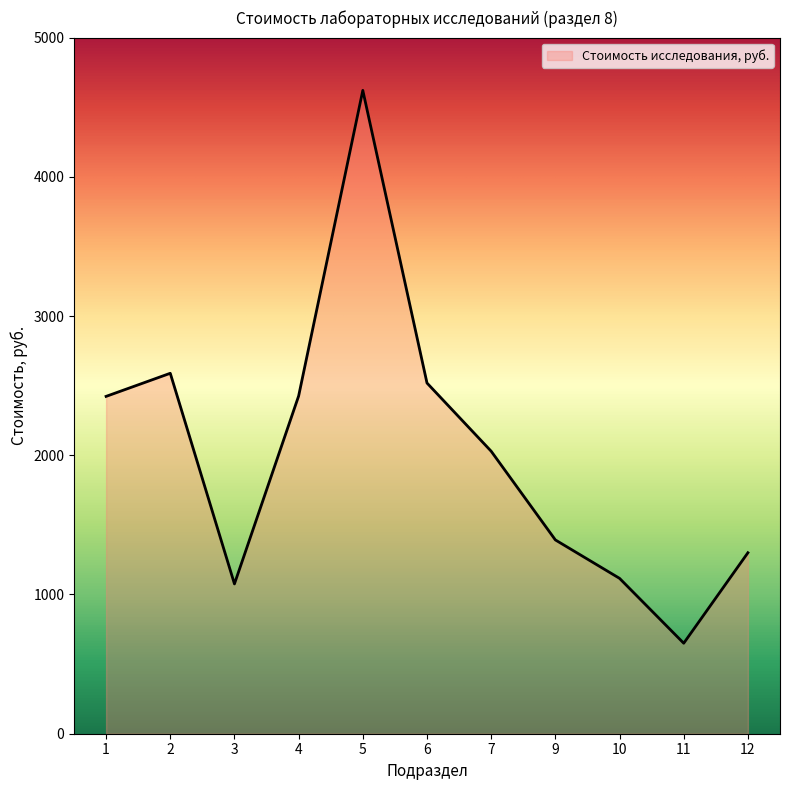

What is the approximate value at 12?

1300